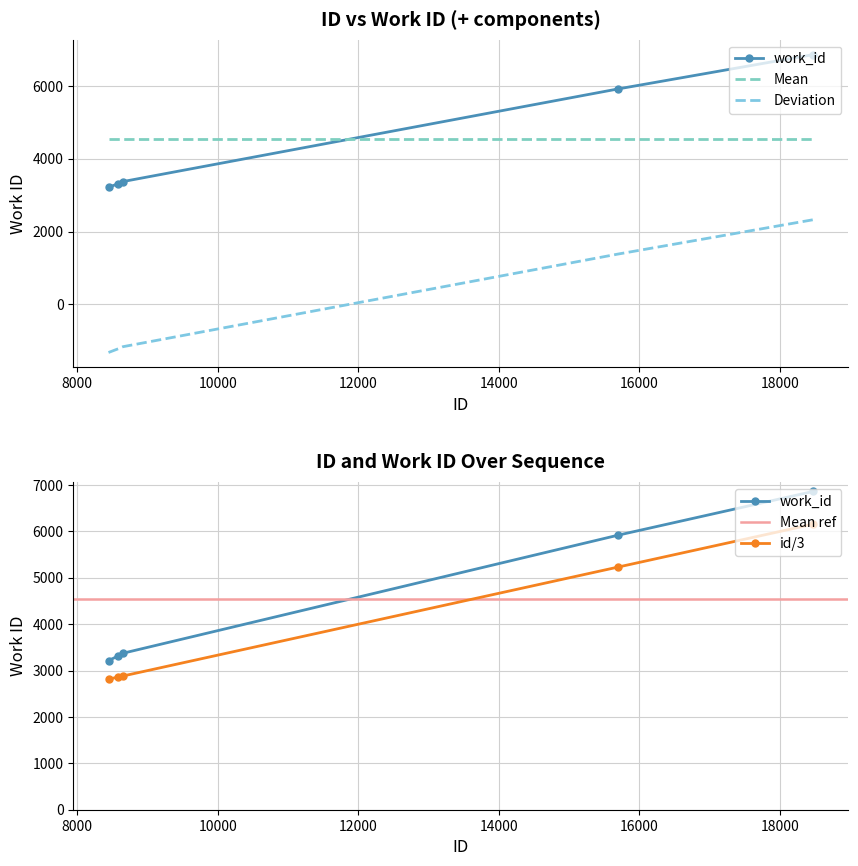

Which label corresponds to the smallest value in the chart?

8445